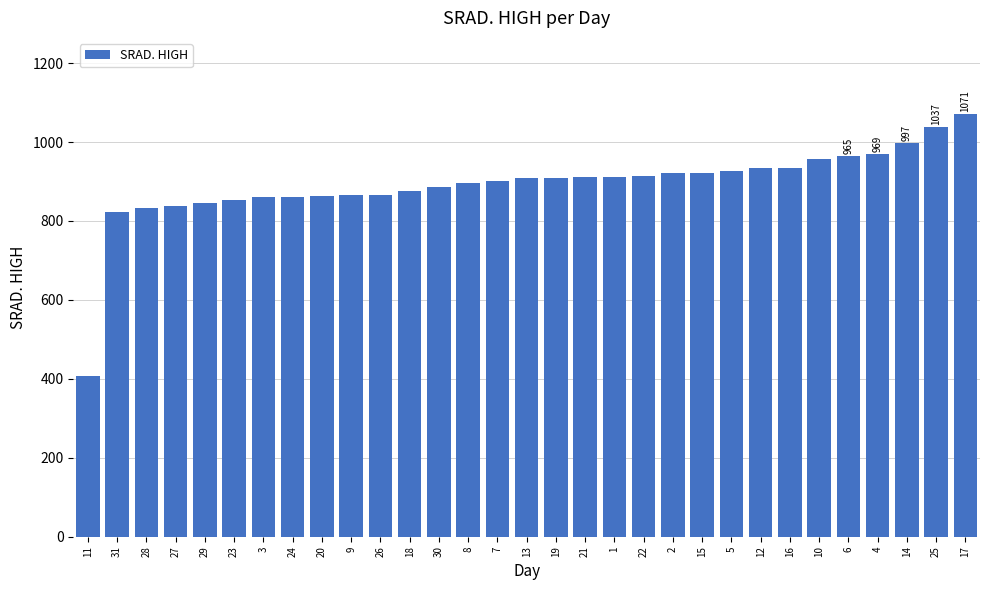

Approximately how many times larger is the value at 28 compared to 13?

0.9